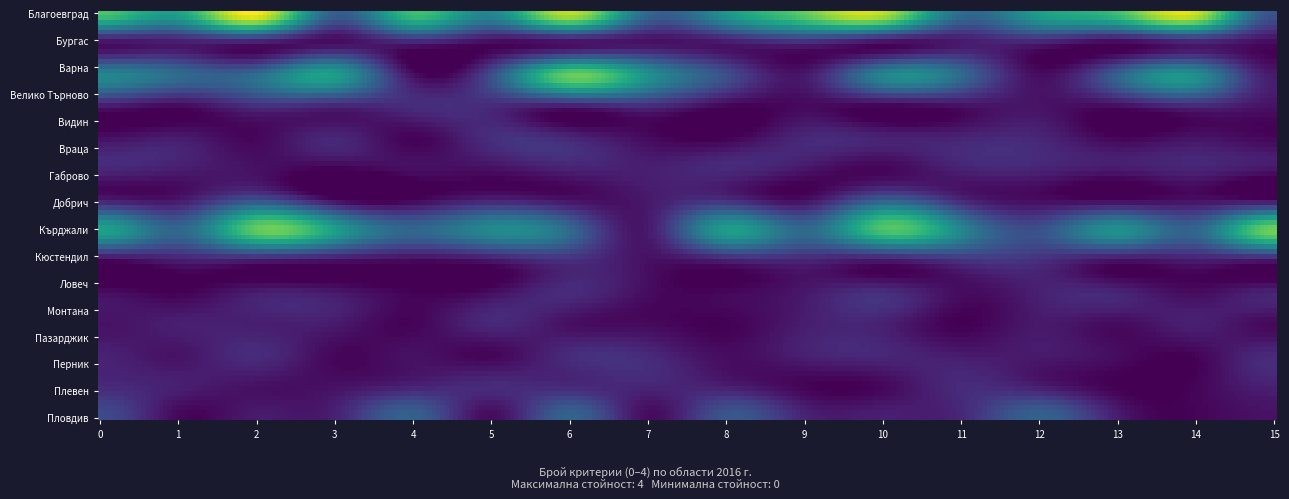

The value of 4 at 0 is 5. True or false?

False